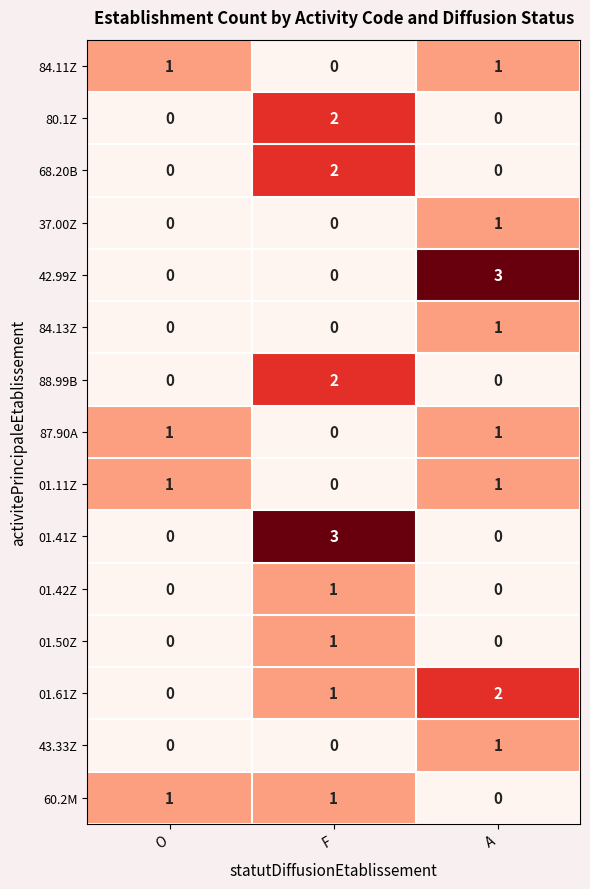

Count the number of categories in the chart.

3